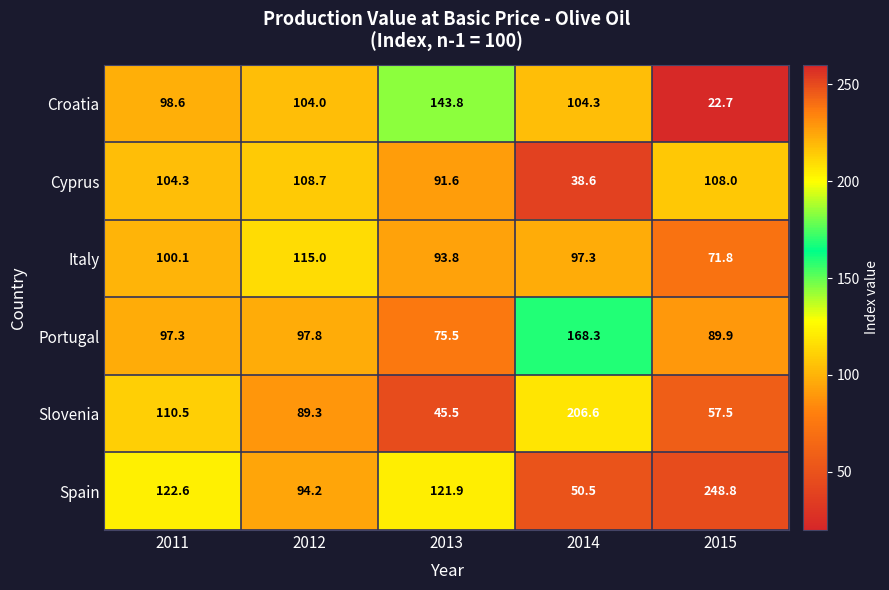

What is the spread (max minus min) of values at 2015?

226.1